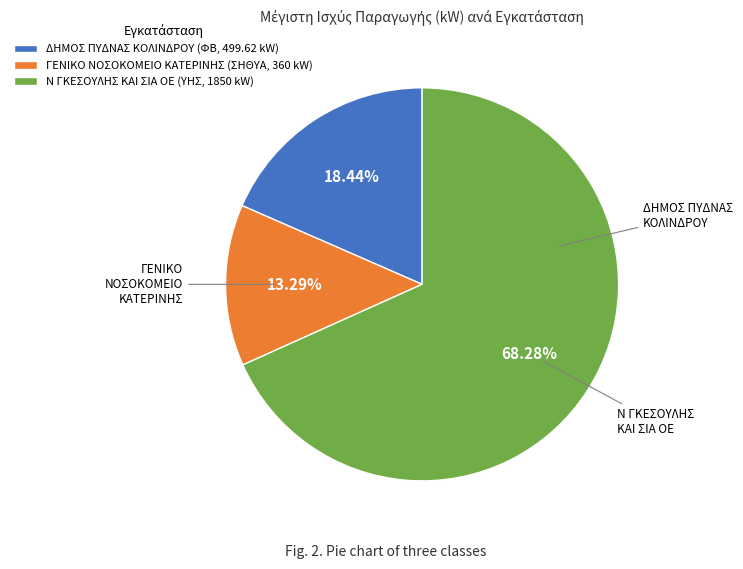

What is the majority slice?

Ν ΓΚΕΣΟΥΛΗΣ ΚΑΙ ΣΙΑ ΟΕ (ΥΗΣ, 1850 kW)